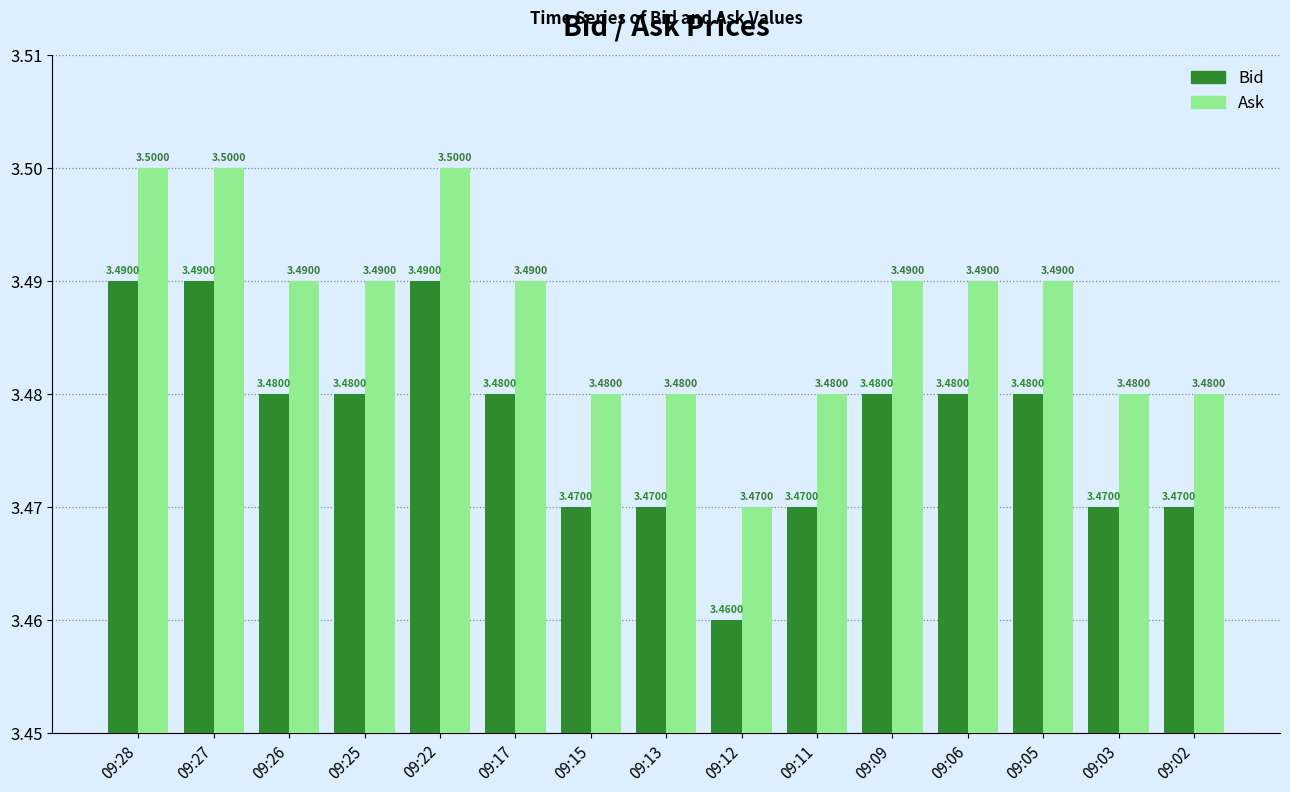

At which category does the chart reach its minimum across all series?

09:12